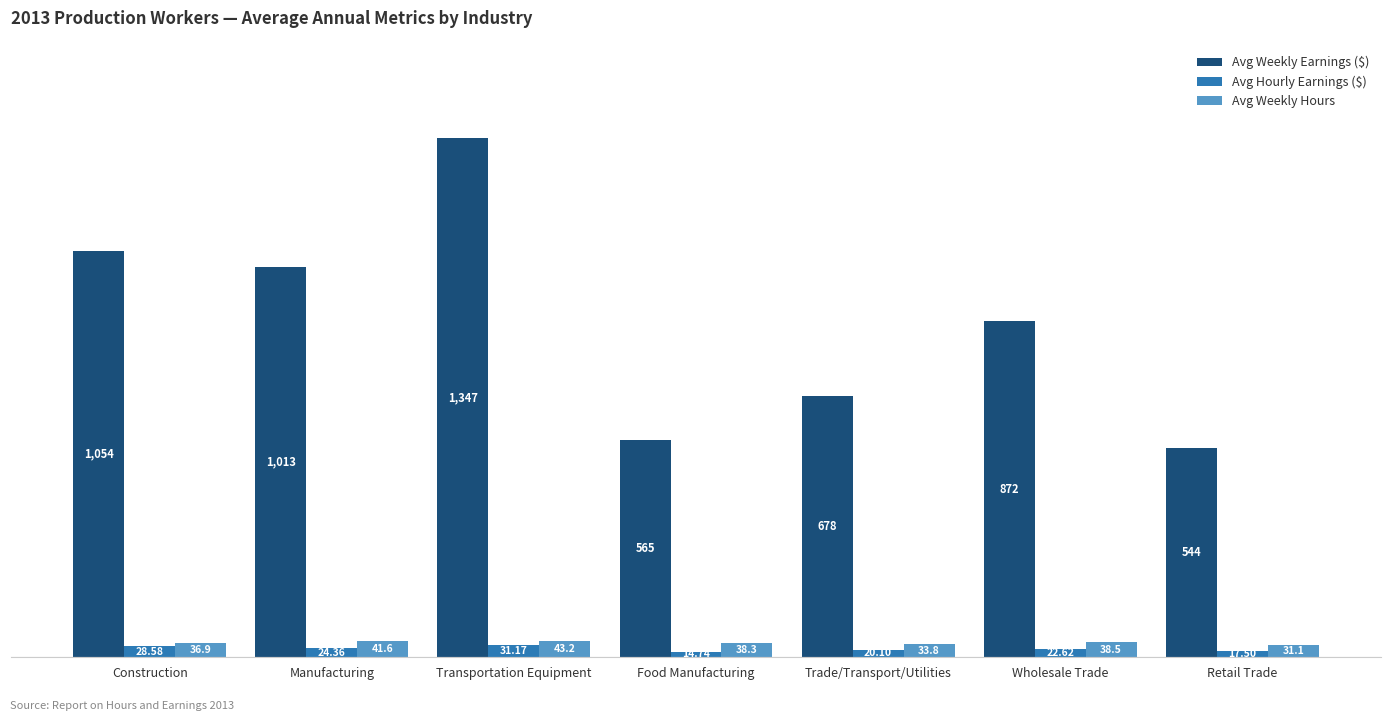

How many data points in Avg Weekly Earnings ($) are above 871?

4